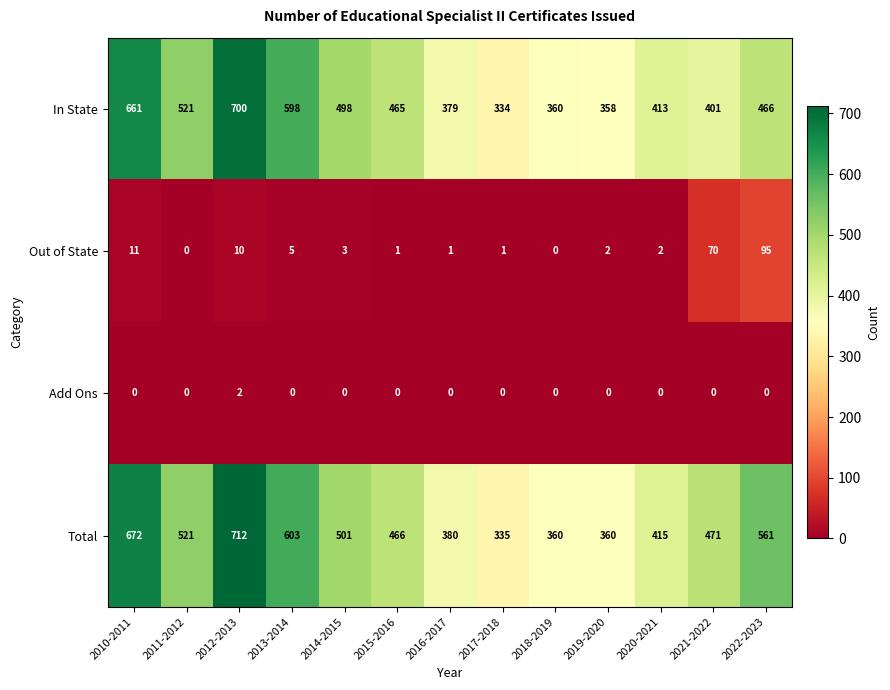

Count the Add Ons values in the range 0 to 1.

12